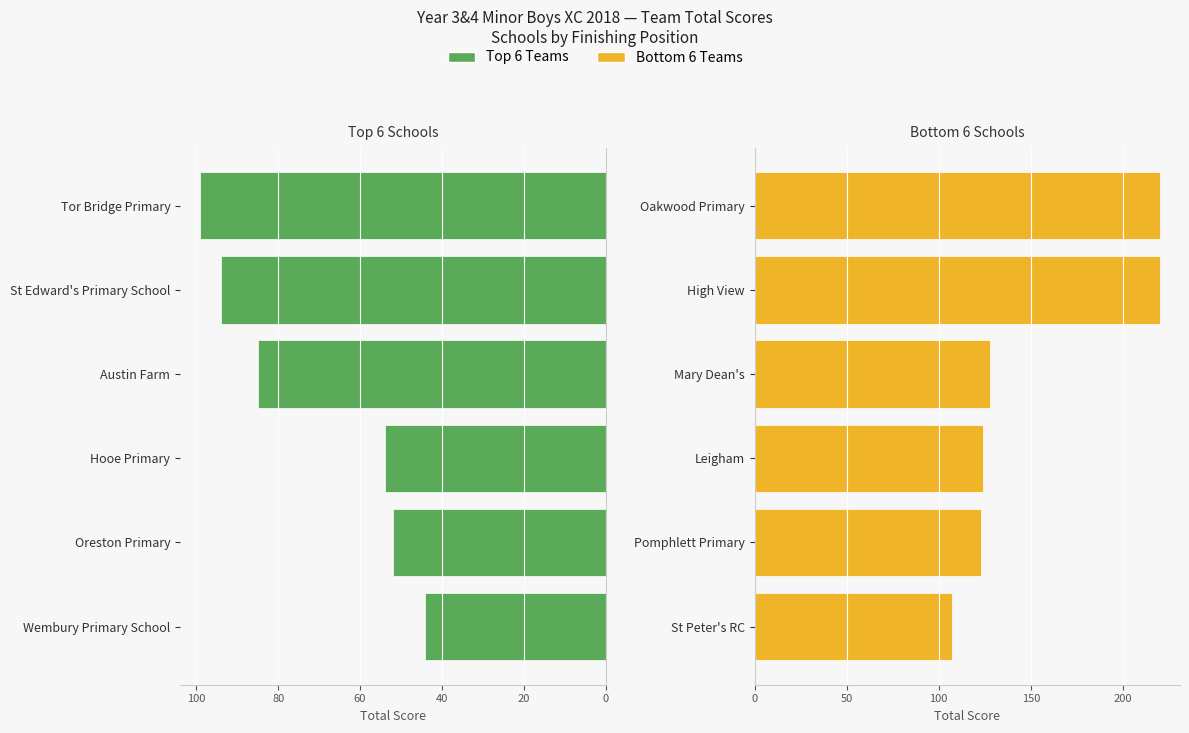

What is the value of the Top 6 Teams bar at the 2nd from the left?

52